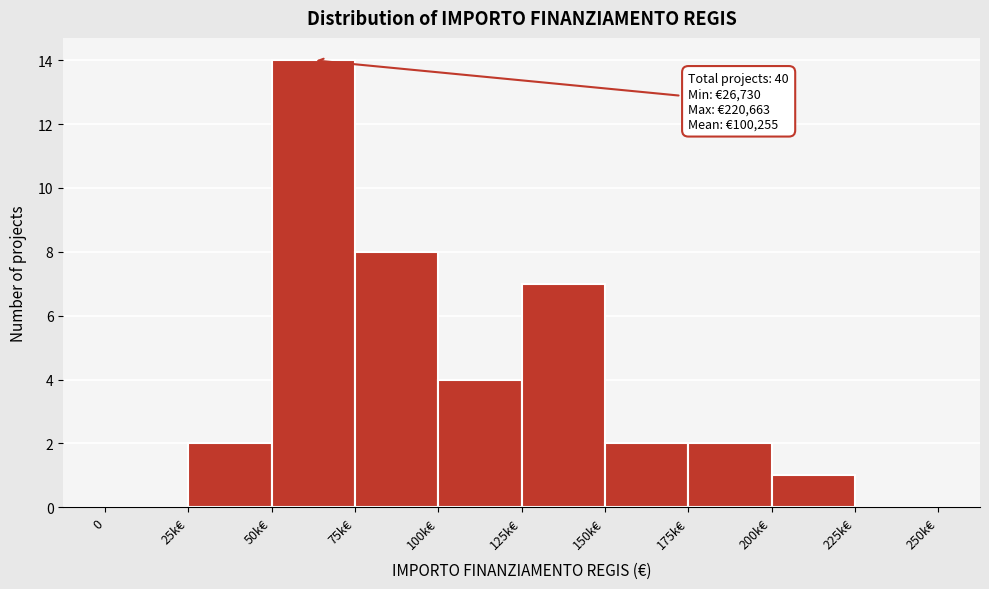

Reading left to right, extract all data points from this chart.

0=0	25k€=2	50k€=14	75k€=8	100k€=4	125k€=7	150k€=2	175k€=2	200k€=1	225k€=0